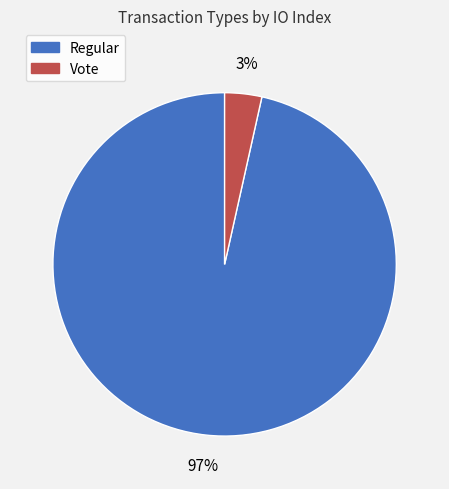

Do Vote and Regular together represent more than half of the pie?

Yes